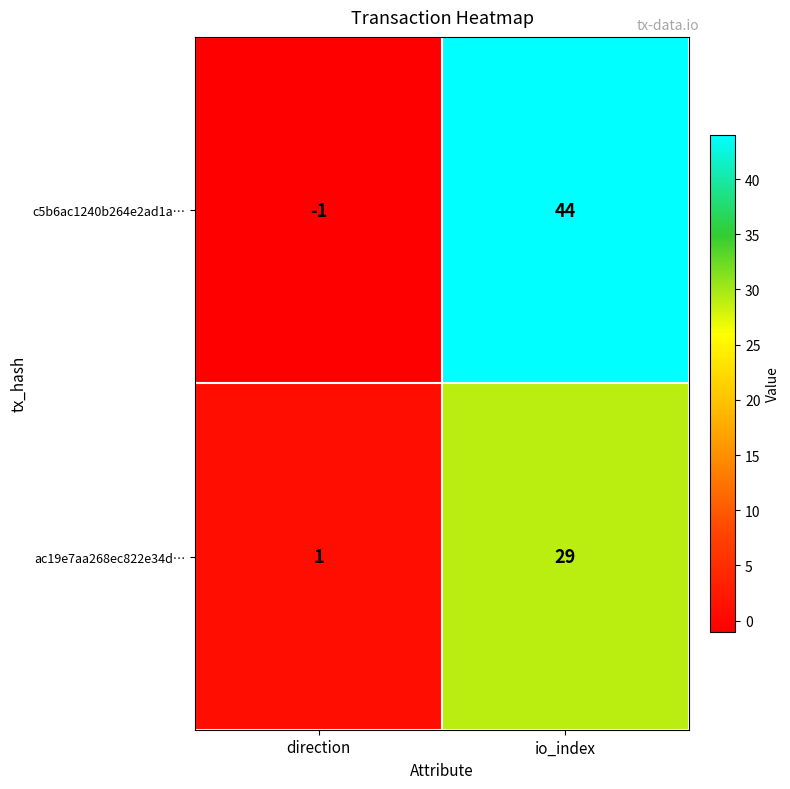

Is it true that c5b6ac1240b264e2ad1a… equals 44 at io_index?

True